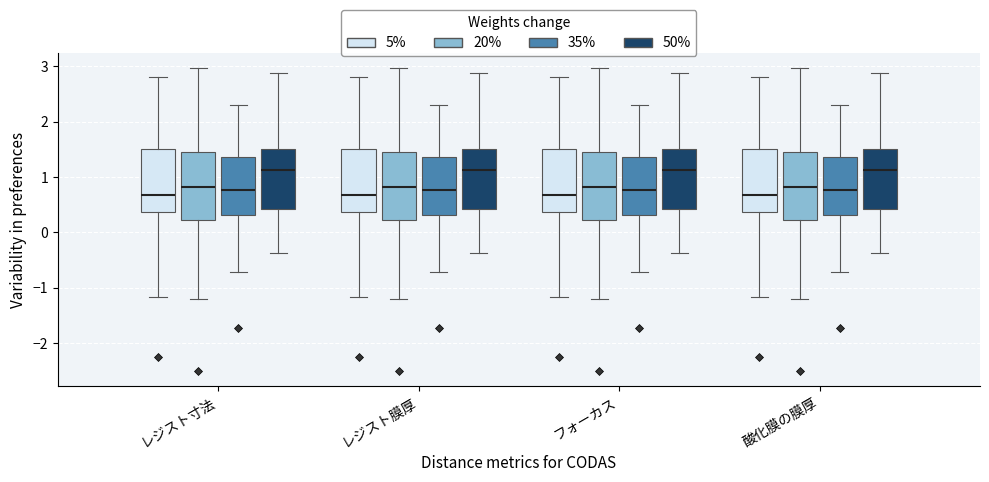

Reading left to right, read every box against the y-axis: the position of its median line, the range the box covers, and the ends of its whiskers. The values are not printed on the chart, so give them approximately, as read against the axis.

レジスト寸法 (5%): median 0.7, box 0.4 to 1.5, whiskers -1.2 to 2.8
レジスト寸法 (20%): median 0.8, box 0.2 to 1.5, whiskers -1.2 to 3.0
レジスト寸法 (35%): median 0.8, box 0.3 to 1.4, whiskers -0.7 to 2.3
レジスト寸法 (50%): median 1.1, box 0.4 to 1.5, whiskers -0.4 to 2.9
レジスト膜厚 (5%): median 0.7, box 0.4 to 1.5, whiskers -1.2 to 2.8
レジスト膜厚 (20%): median 0.8, box 0.2 to 1.5, whiskers -1.2 to 3.0
レジスト膜厚 (35%): median 0.8, box 0.3 to 1.4, whiskers -0.7 to 2.3
レジスト膜厚 (50%): median 1.1, box 0.4 to 1.5, whiskers -0.4 to 2.9
フォーカス (5%): median 0.7, box 0.4 to 1.5, whiskers -1.2 to 2.8
フォーカス (20%): median 0.8, box 0.2 to 1.5, whiskers -1.2 to 3.0
フォーカス (35%): median 0.8, box 0.3 to 1.4, whiskers -0.7 to 2.3
フォーカス (50%): median 1.1, box 0.4 to 1.5, whiskers -0.4 to 2.9
酸化膜の膜厚 (5%): median 0.7, box 0.4 to 1.5, whiskers -1.2 to 2.8
酸化膜の膜厚 (20%): median 0.8, box 0.2 to 1.5, whiskers -1.2 to 3.0
酸化膜の膜厚 (35%): median 0.8, box 0.3 to 1.4, whiskers -0.7 to 2.3
酸化膜の膜厚 (50%): median 1.1, box 0.4 to 1.5, whiskers -0.4 to 2.9